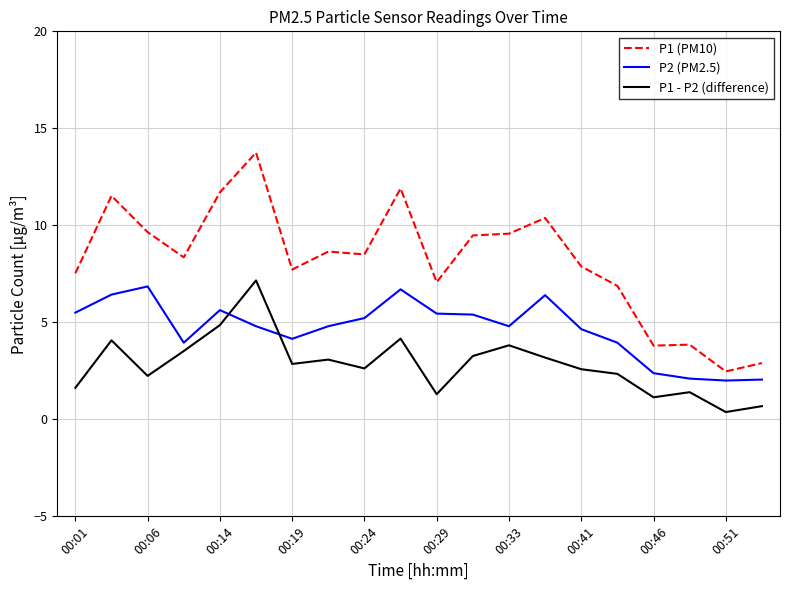

Which series has the widest spread of values?

P1 (PM10)